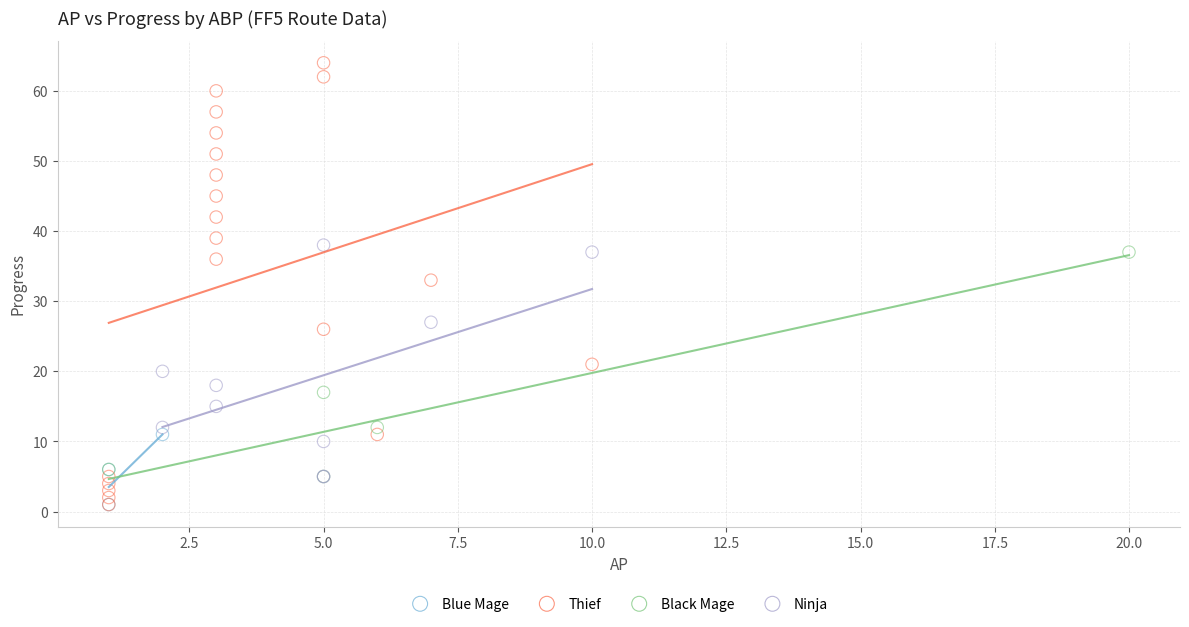

What are all the series names shown in the legend?

Blue Mage, Thief, Black Mage, Ninja